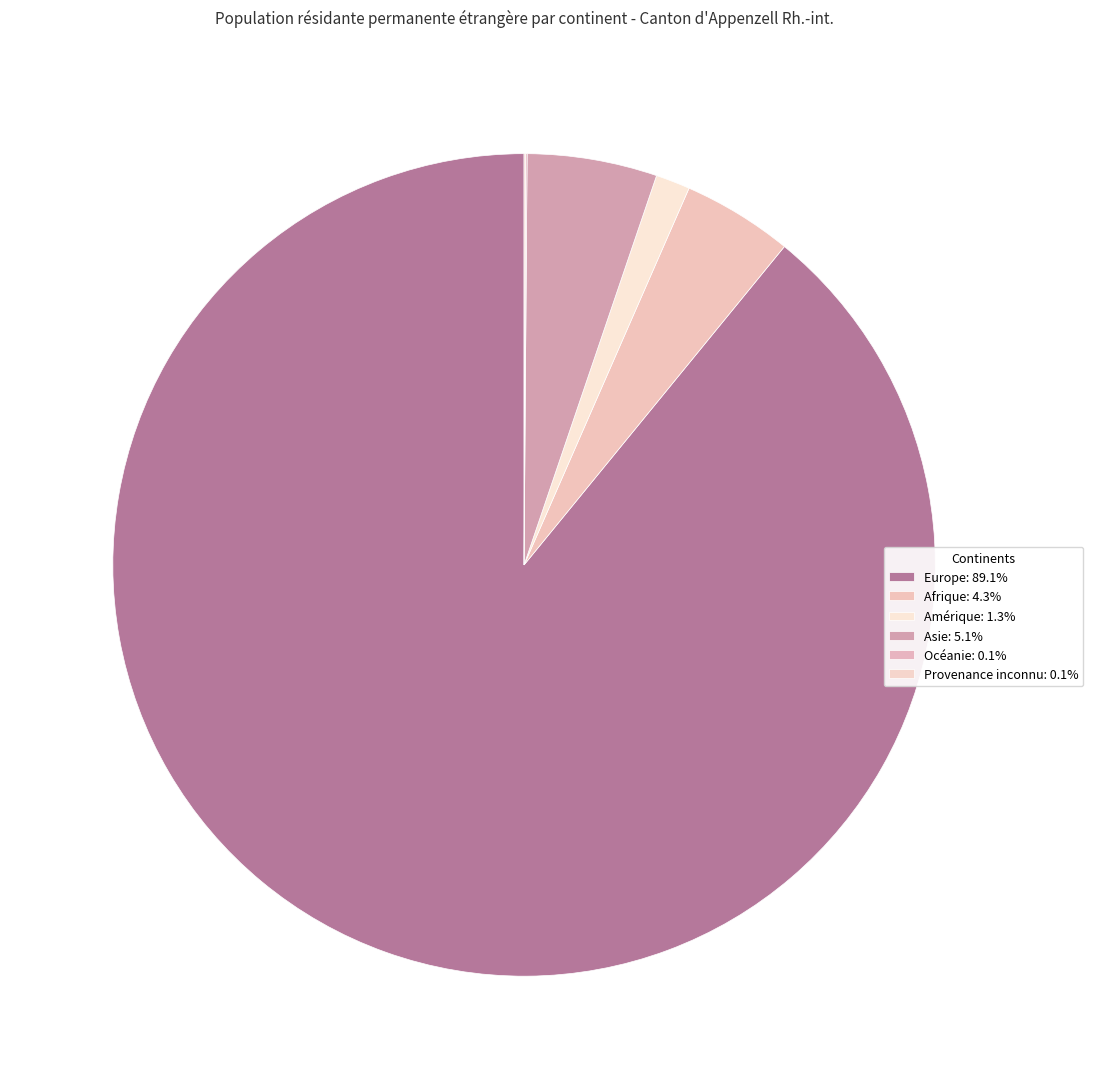

To the nearest percent, what is the difference between the largest and smallest slice percentages?

89%